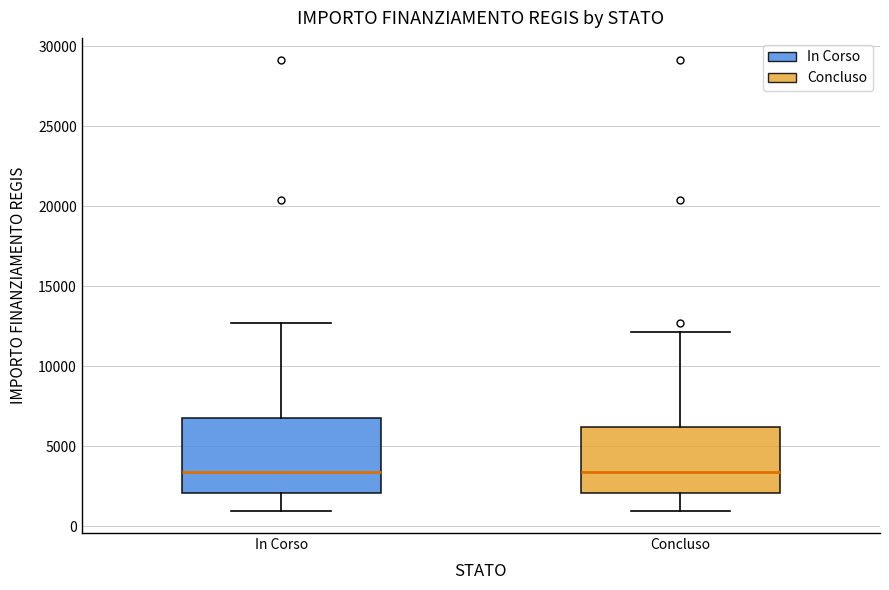

Which box is the tallest, from its lower edge to its upper edge?

In Corso